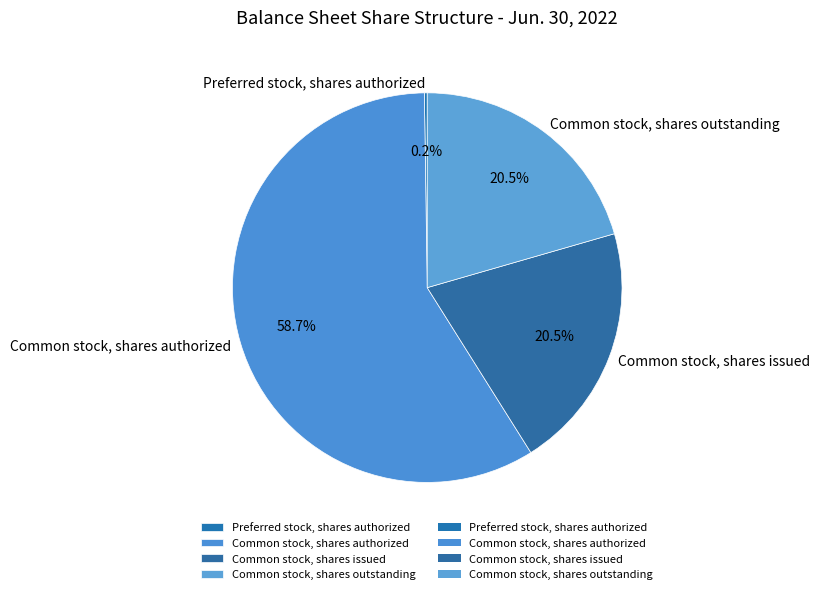

Which category has the biggest portion of the pie?

Common stock, shares authorized